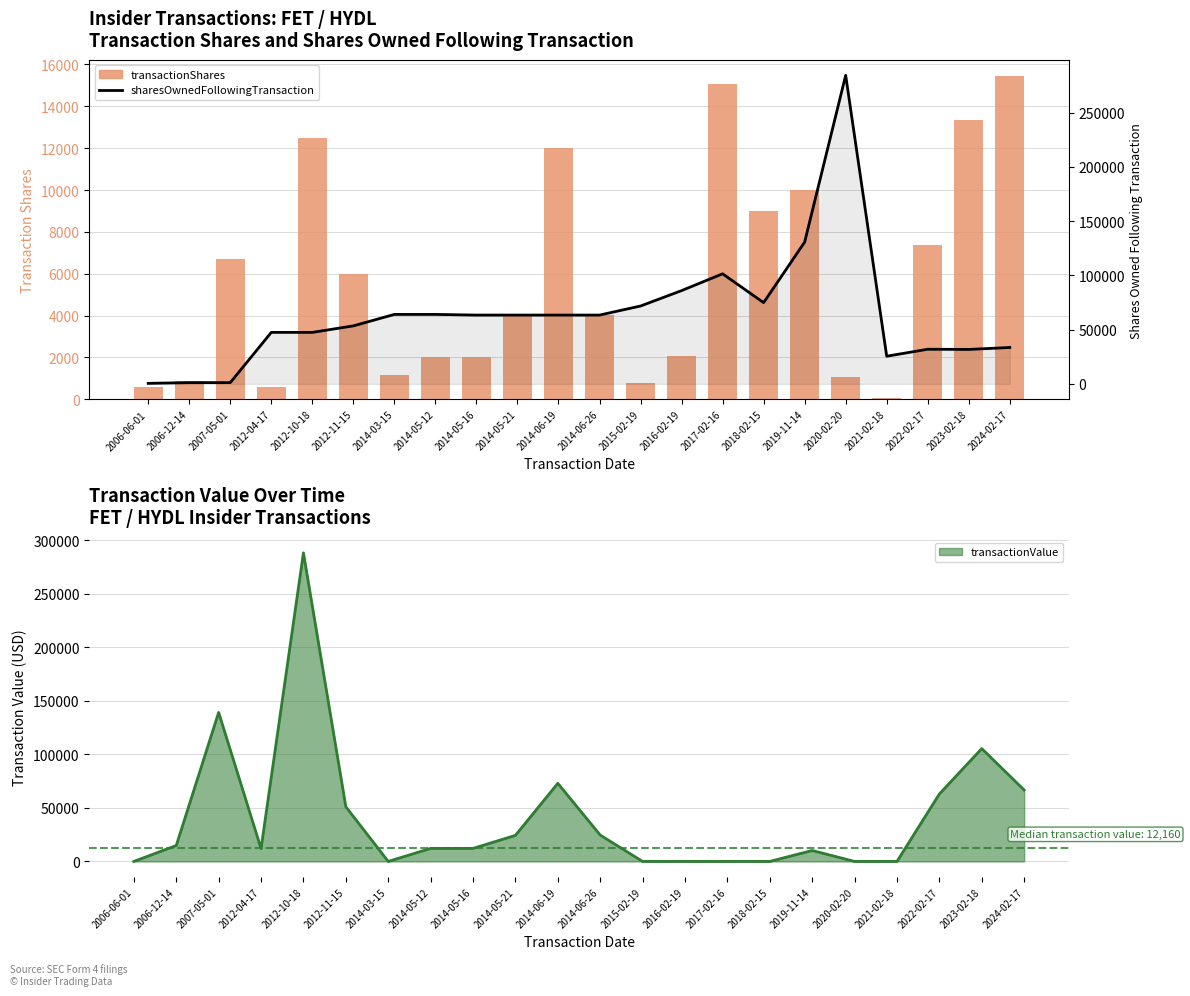

Which series has the largest total across all categories?

sharesOwnedFollowingTransaction